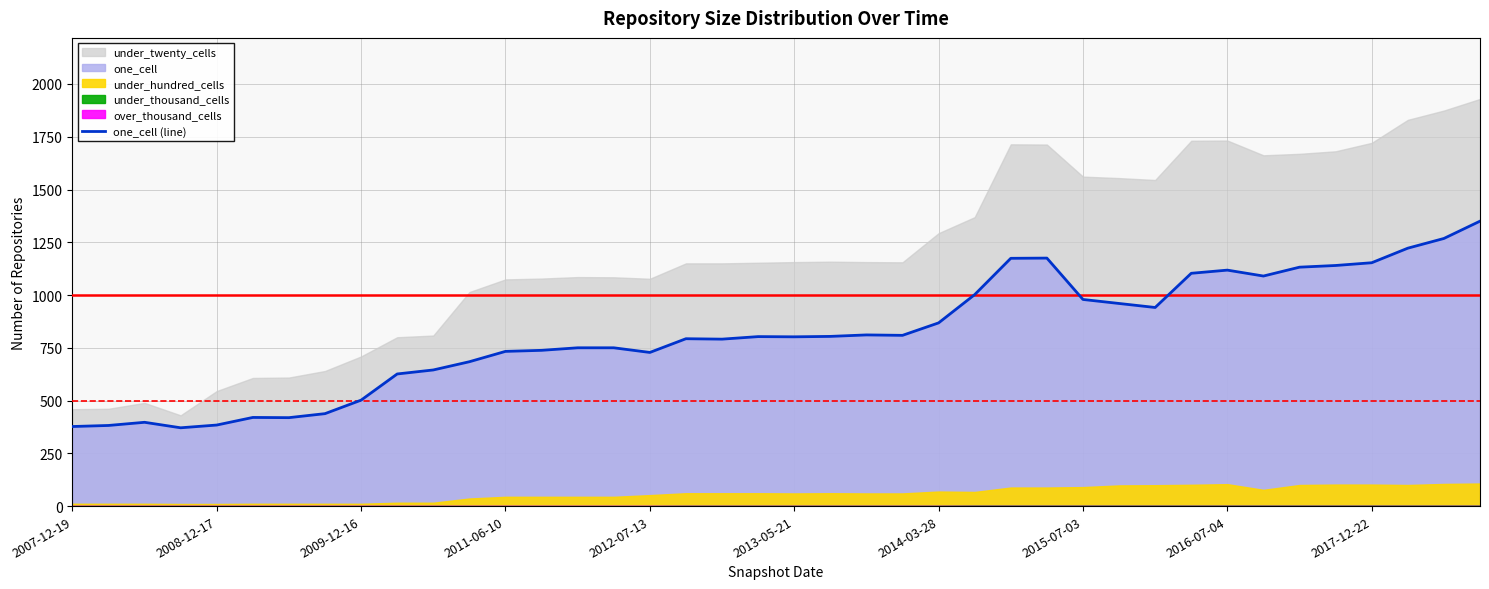

What position from the left is 2015-07-03?

29